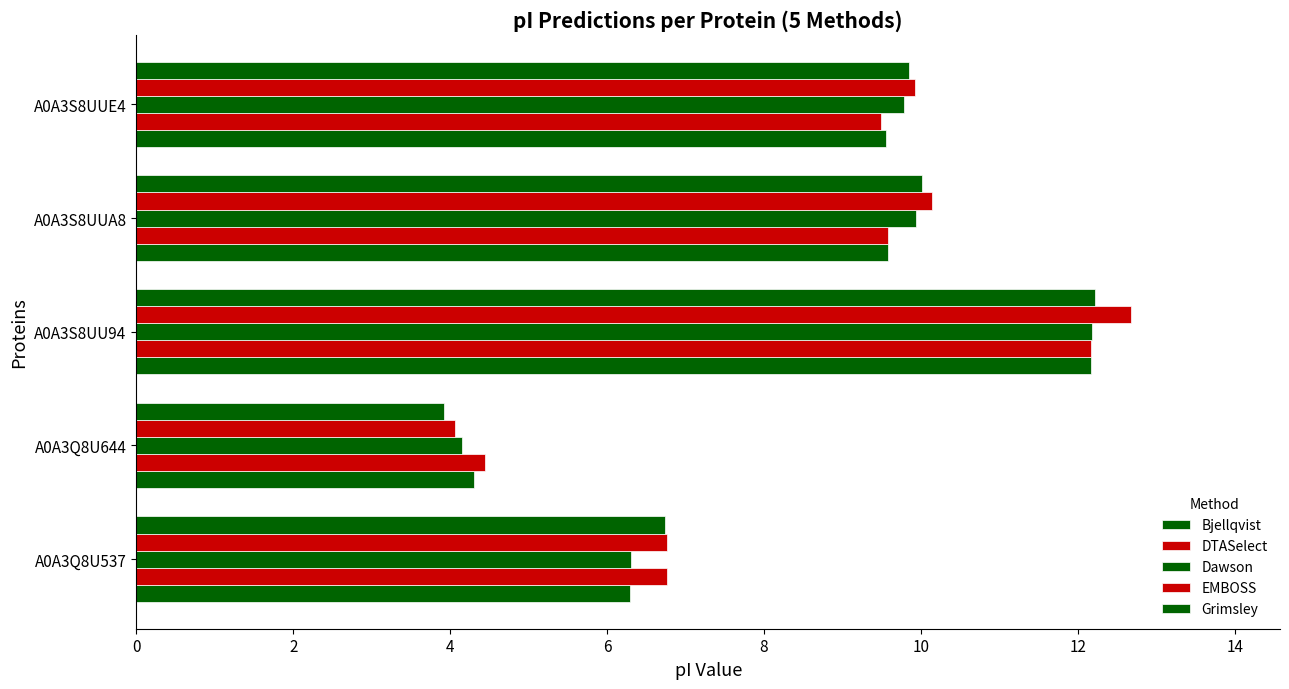

How many values in the Bjellqvist series are below 9?

2